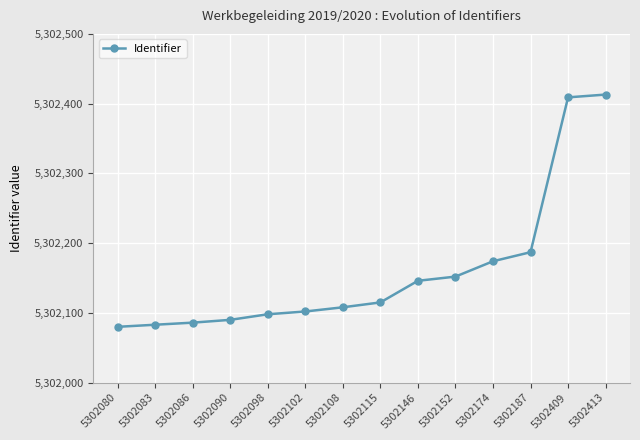

How many data points are less than 5302115?

7